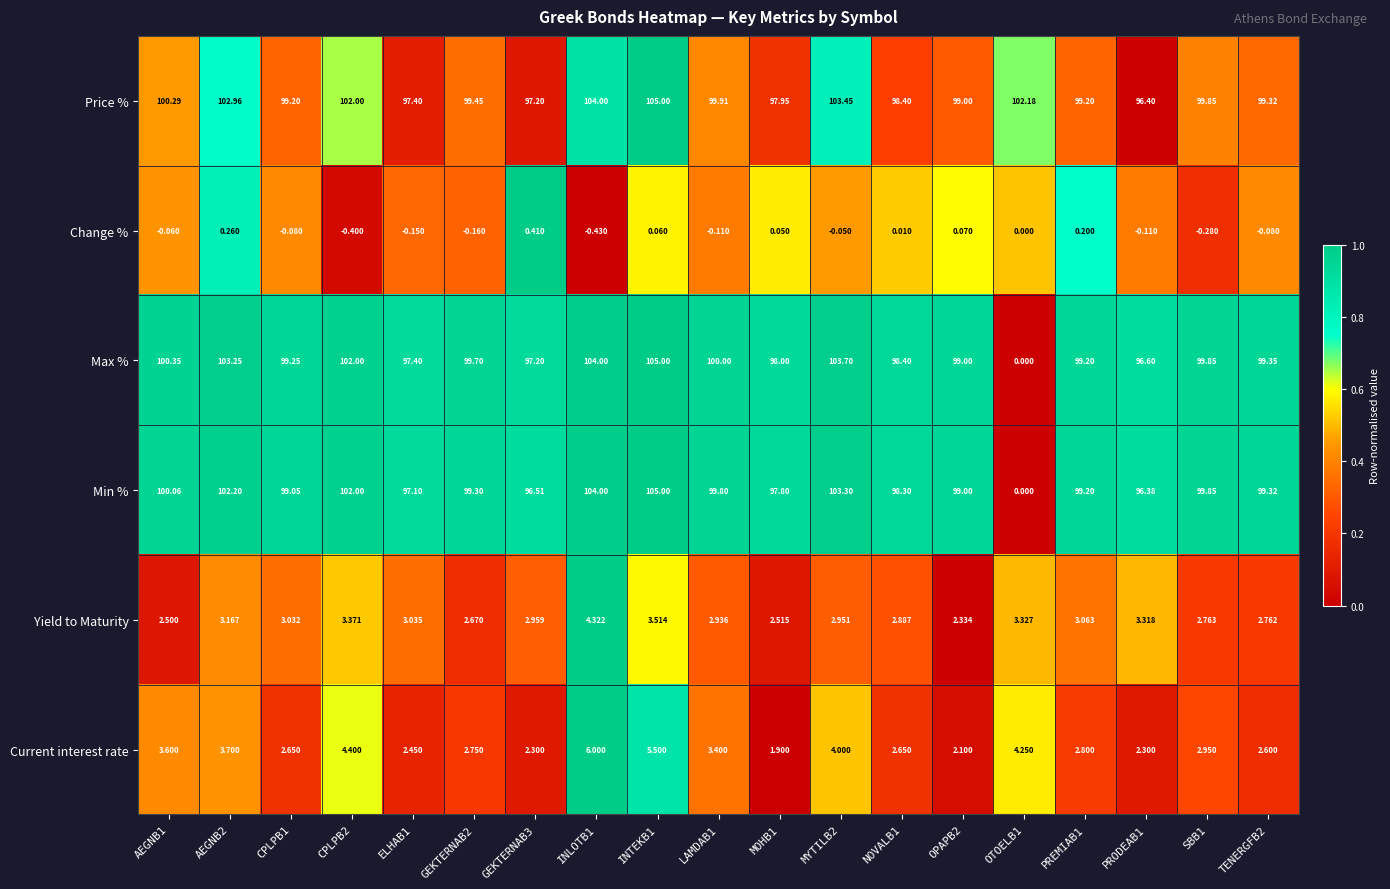

Is the value of Change % at AEGNB2 greater than the value of Min % at CPLPB2?

No